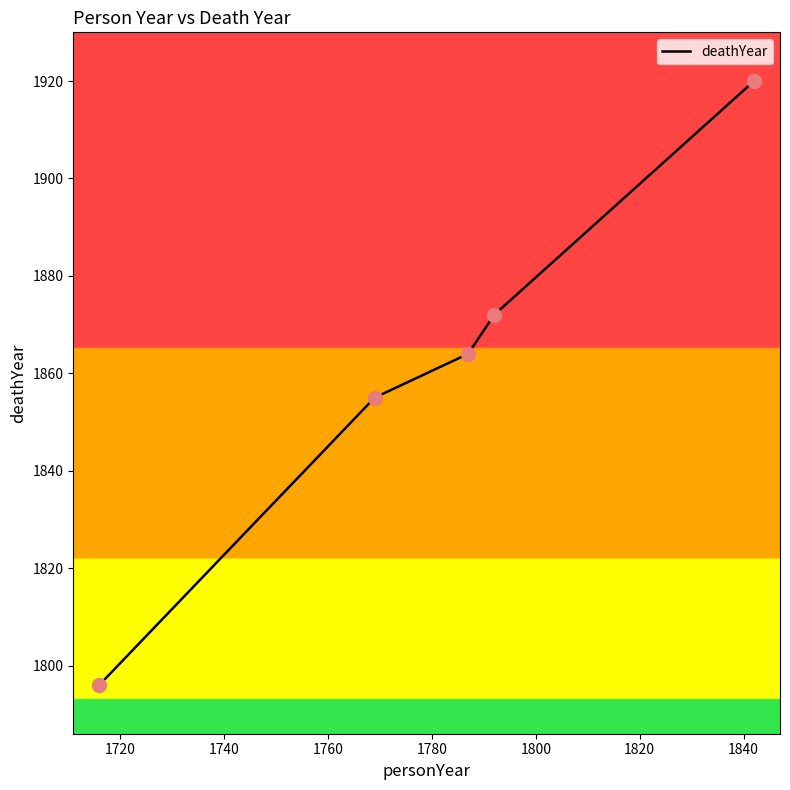

True or false: the data has more than 2 interior local peaks.

False